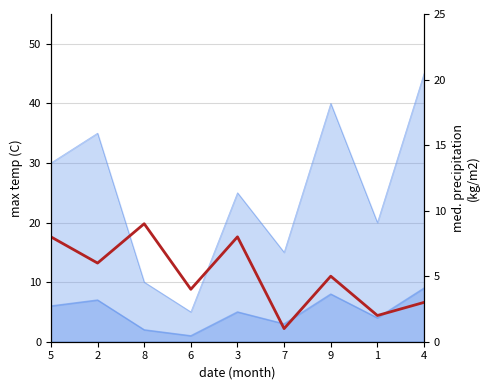

What is the sum of all values?

46